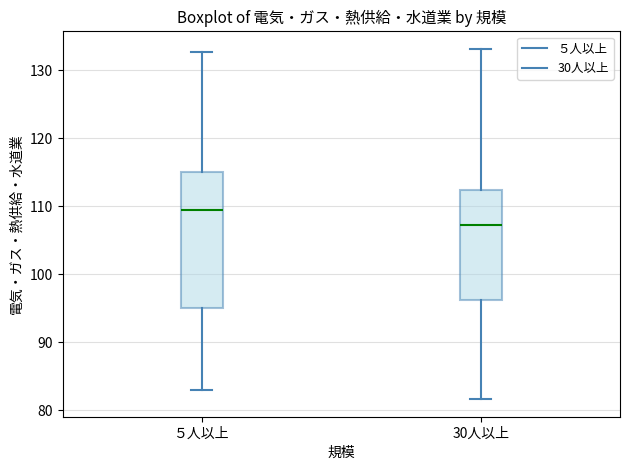

Reading left to right, read every box against the y-axis: the position of its median line, the range the box covers, and the ends of its whiskers. The values are not printed on the chart, so give them approximately, as read against the axis.

５人以上: median 109, box 95 to 115, whiskers 83 to 133
30人以上: median 107, box 96 to 112, whiskers 82 to 133